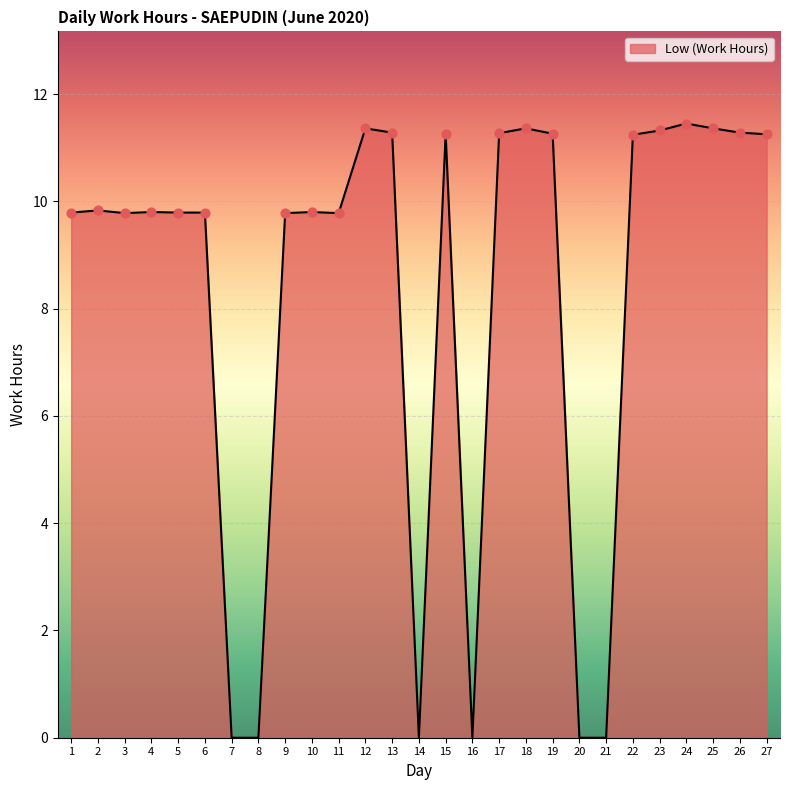

Approximately how many times larger is the value at 9 compared to 2?

1.0